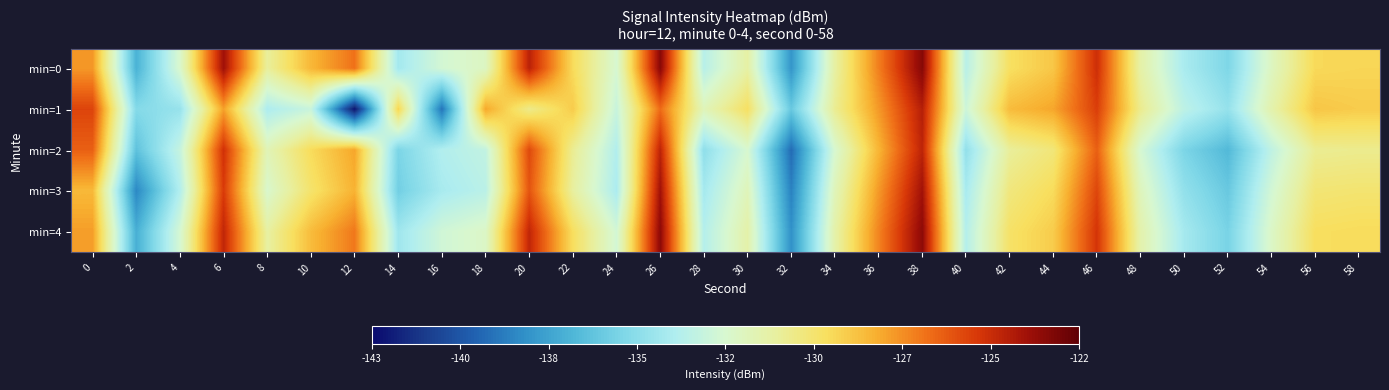

Count the number of data series in this chart.

5